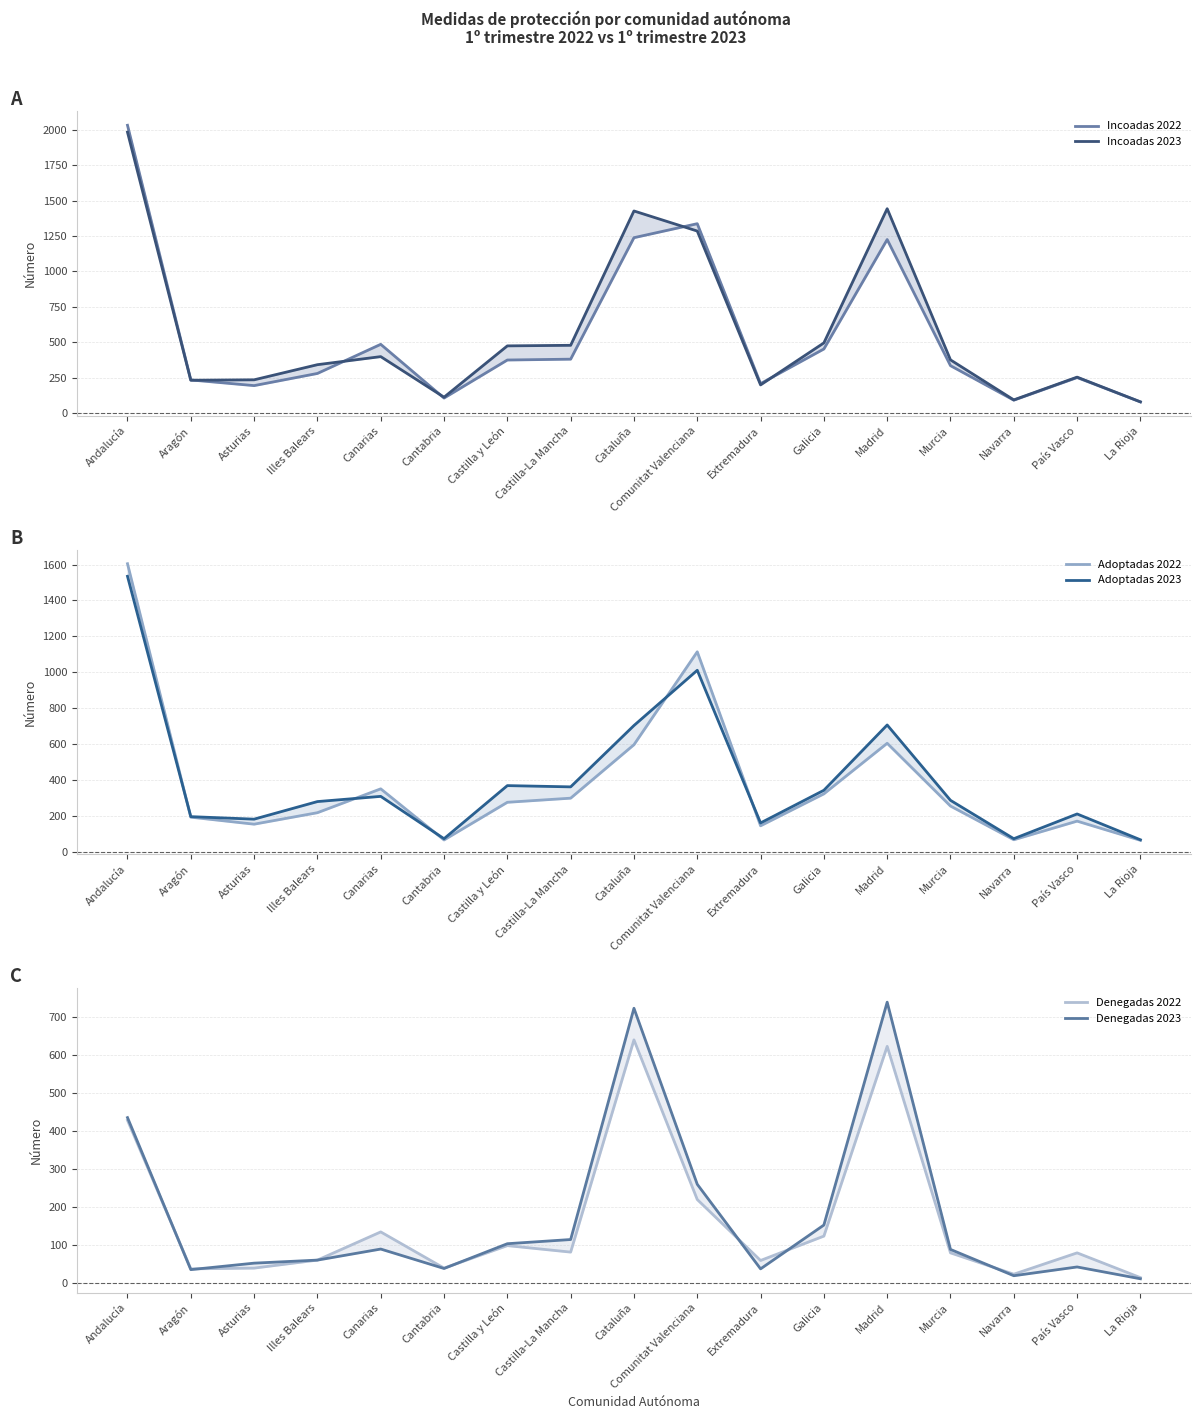

At which category does Adoptadas 2022 reach its first local peak?

Canarias